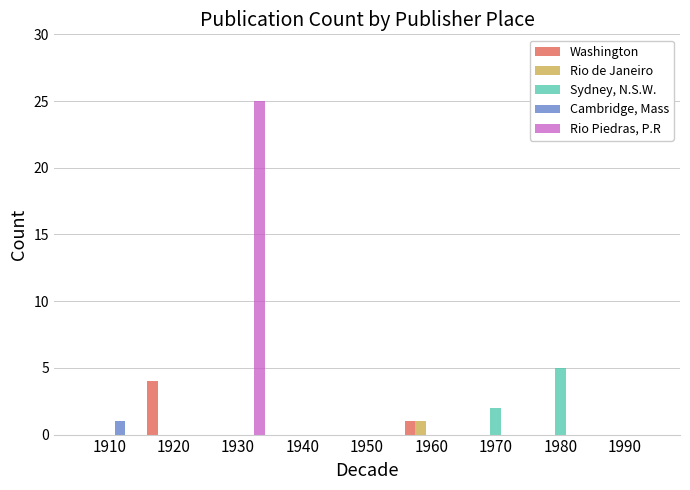

What is the total value across all series at 1960?

2